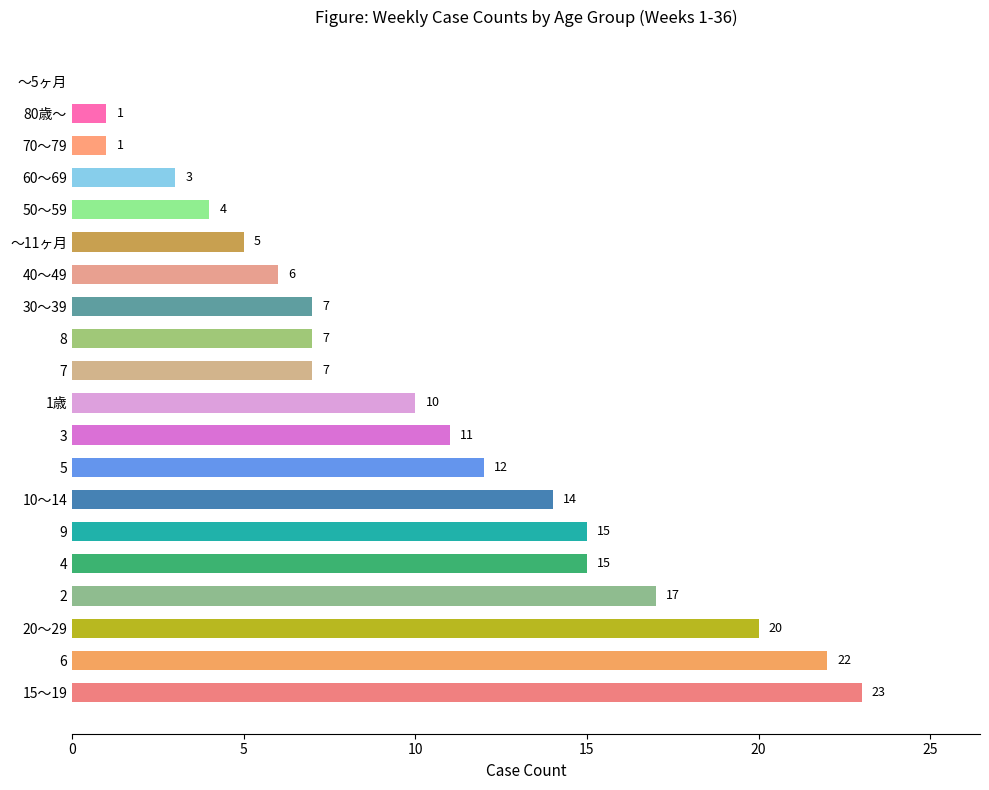

Are the bars horizontal?

Yes